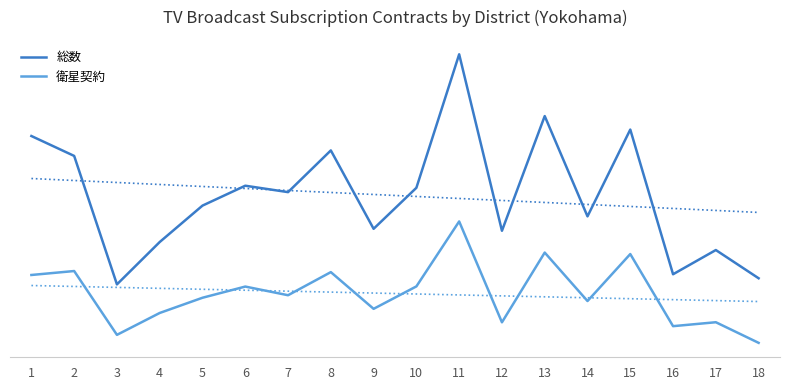

Reading right to left, list all the values displayed in this chart.

総数: 18=40720	17=50395	16=42095	15=91687	14=61940	13=96311	12=56995	11=117482	10=71731	9=57674	8=84540	7=70243	6=72442	5=65625	4=53148	3=38621	2=82654	1=89478
衛星契約: 18=18583	17=25650	16=24301	15=49018	14=32913	13=49525	12=25623	11=60199	10=37932	9=30242	8=42825	7=34903	6=37877	5=34041	4=28826	3=21324	2=43200	1=41844